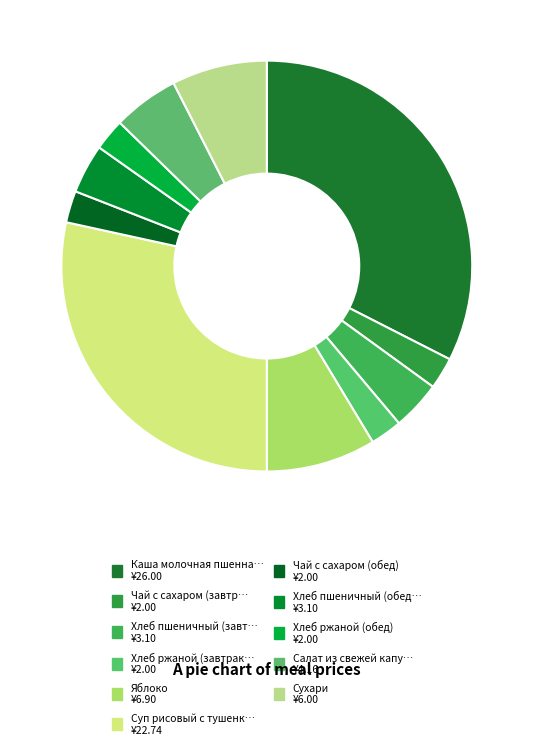

Which slice is the smallest?

Чай с сахаром (завтрак)